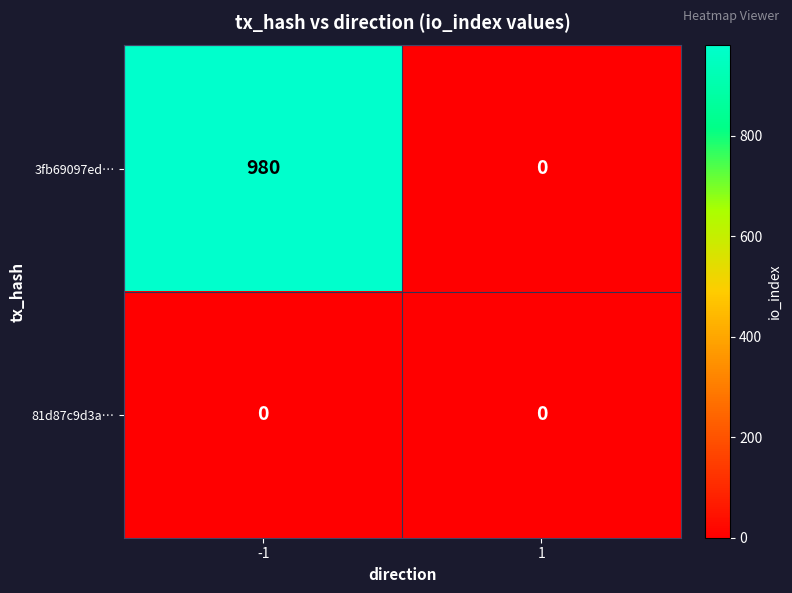

At which category does the chart reach its peak across all series?

-1